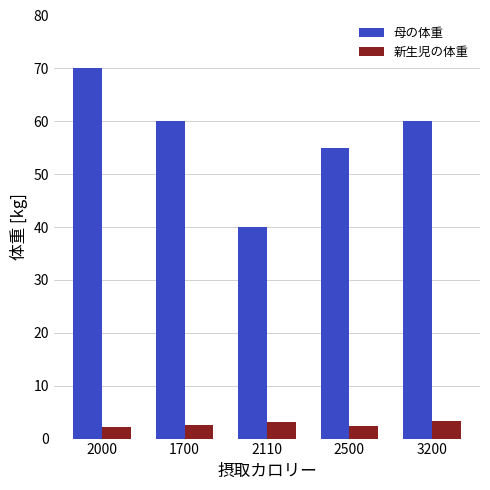

What is the sum of the 母の体重 values at 2000 and 3200?

130.0